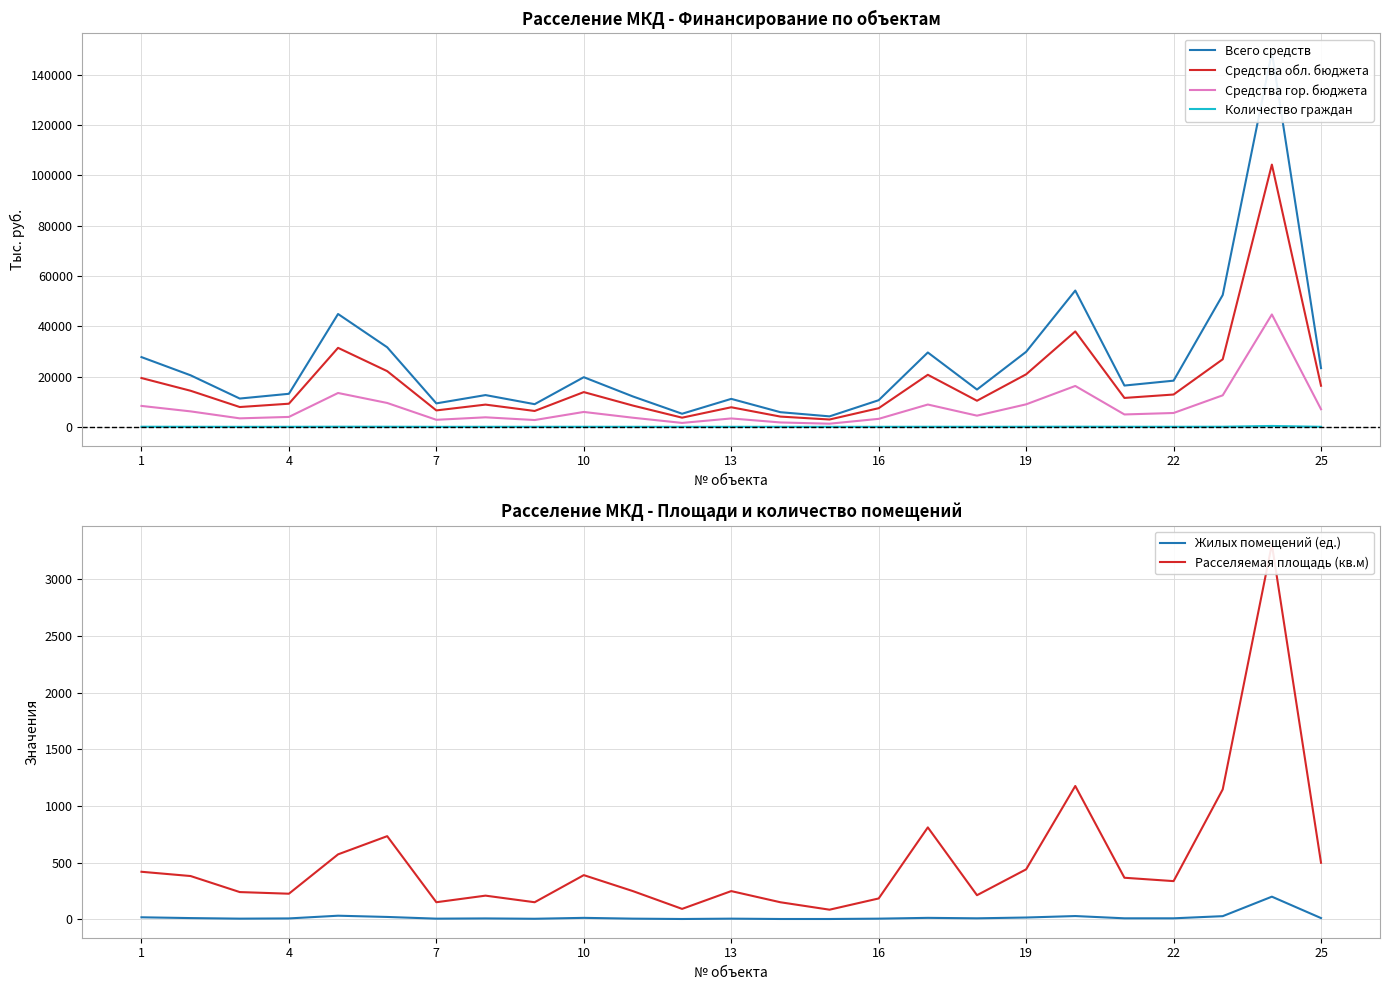

What is the maximum value for Средства обл. бюджета?

104300.0